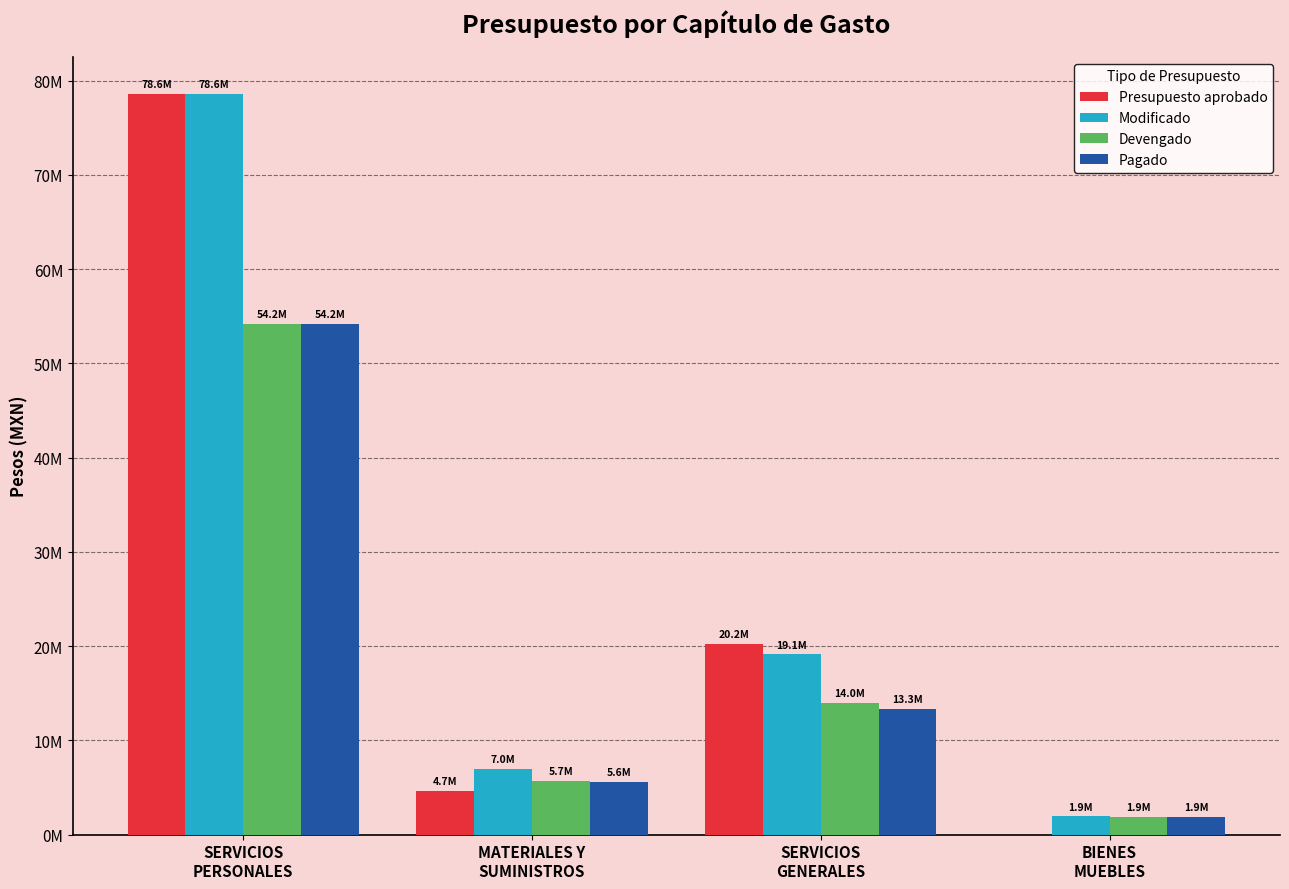

What position from the right is SERVICIOS
GENERALES?

2